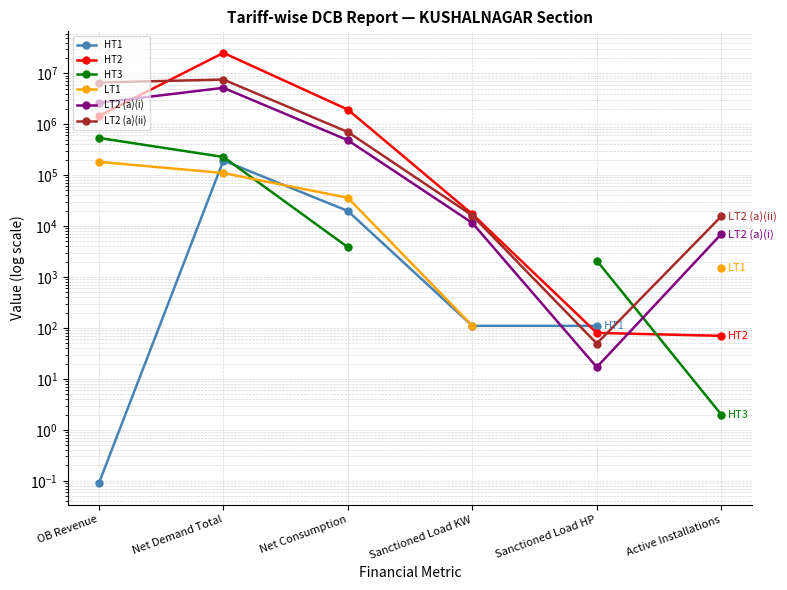

How many intersections are there between HT3 and LT2 (a)(i)?

1